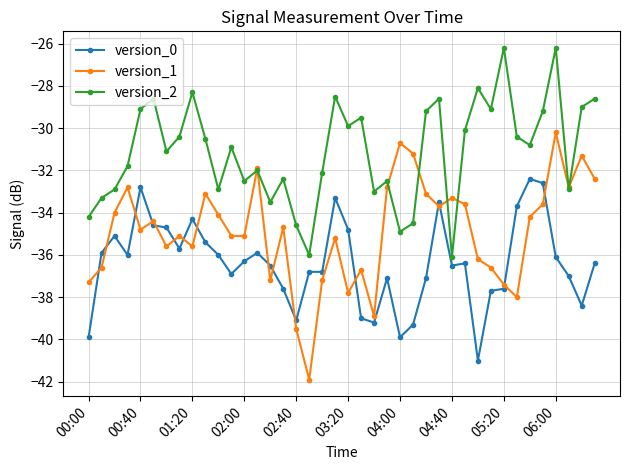

Which series has the largest total across all categories?

version_2